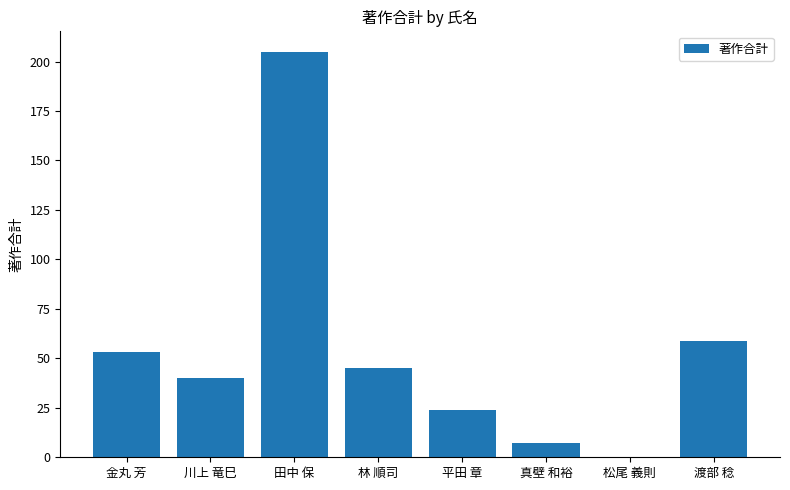

What is the maximum value shown in the chart?

205